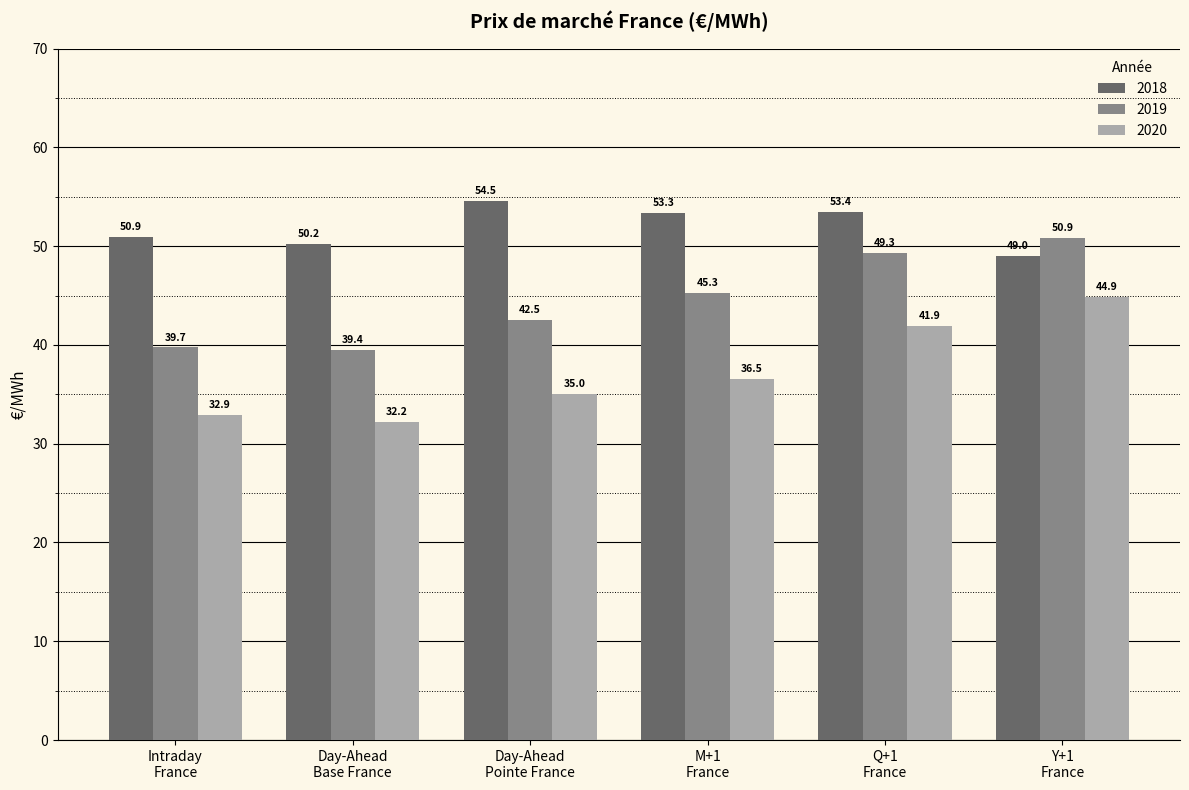

What is the average value of the 2018 series?

51.9